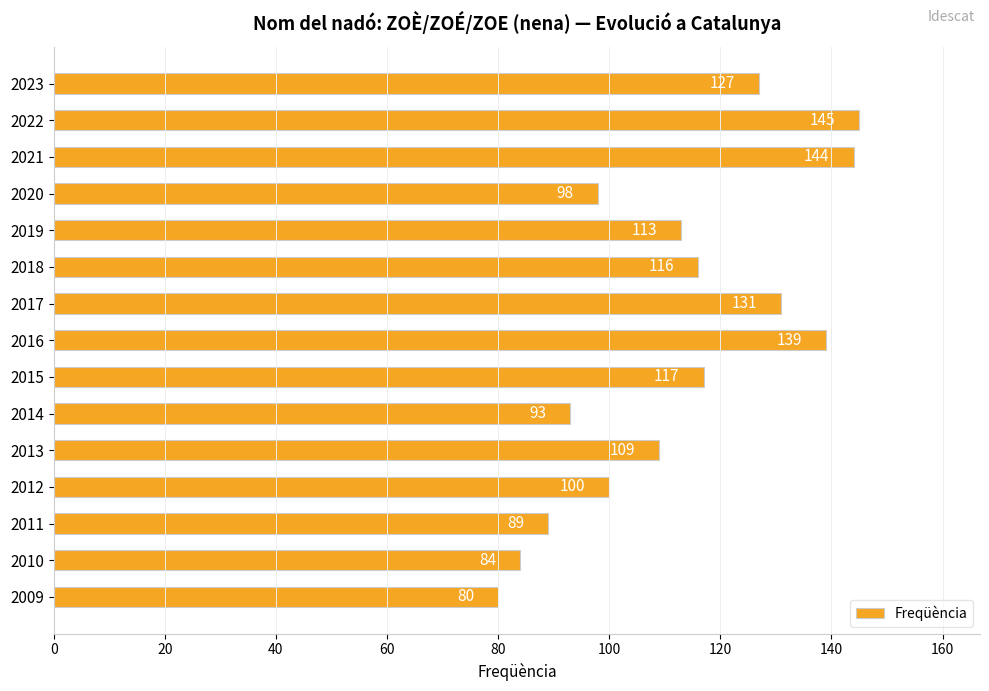

What is the value of the 14th bar from the top?

84